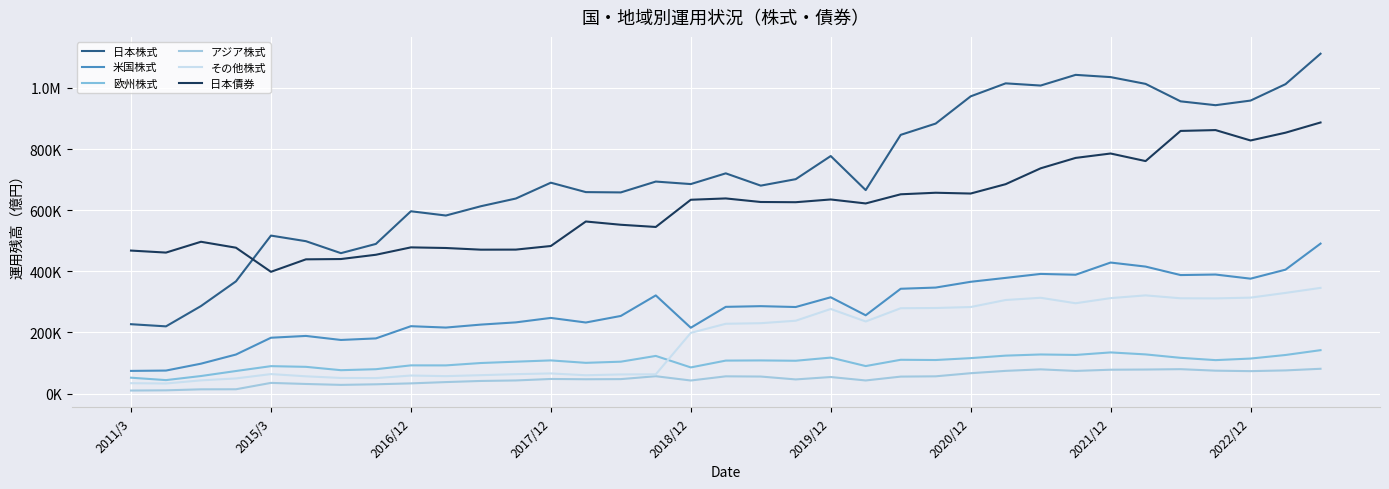

In 日本債券, how many points are higher than both neighbors (excluding endpoints)?

8